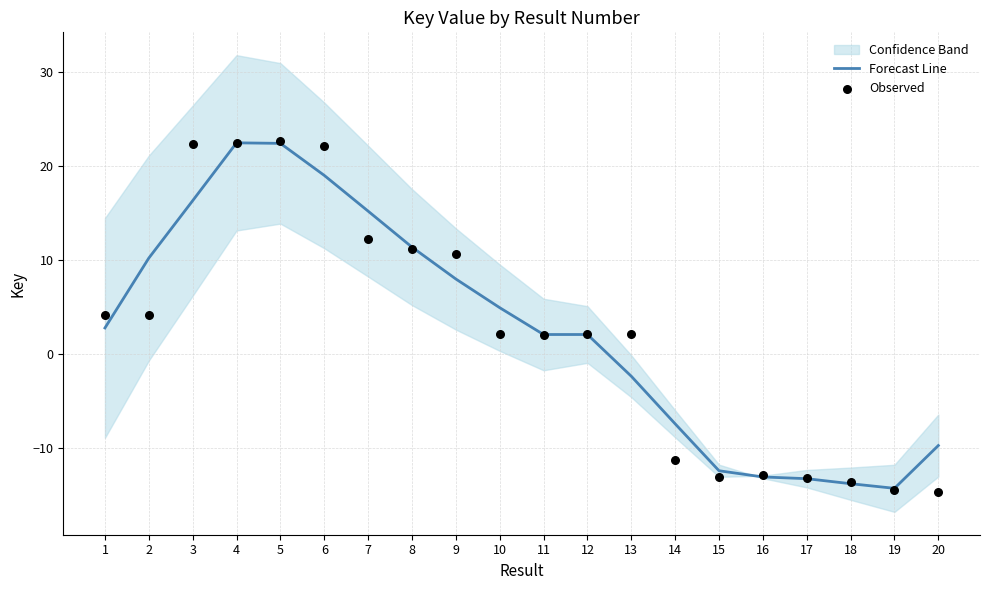

What is the total value across all series at 18?

-27.5